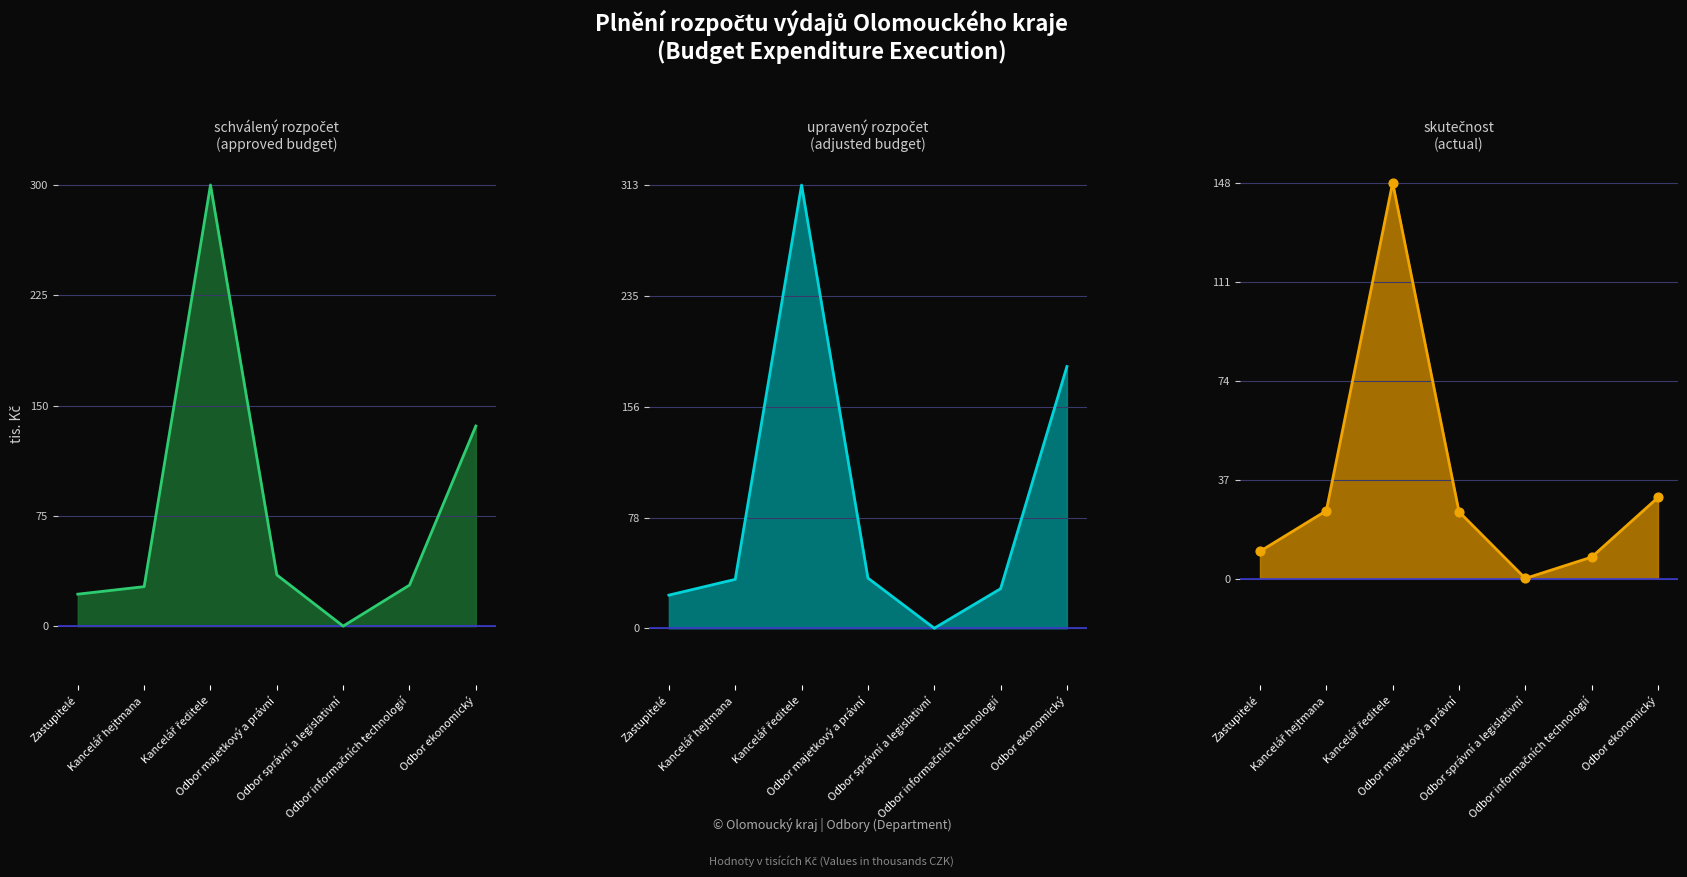

Which series reaches the minimum Y coordinate?

skutečnost